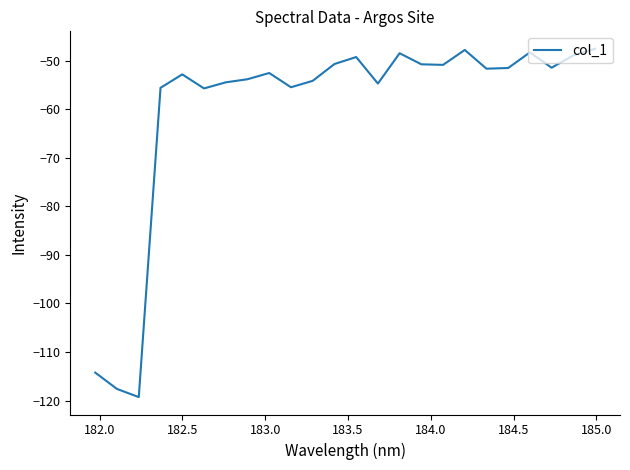

What is the difference between the maximum and minimum values?

71.7